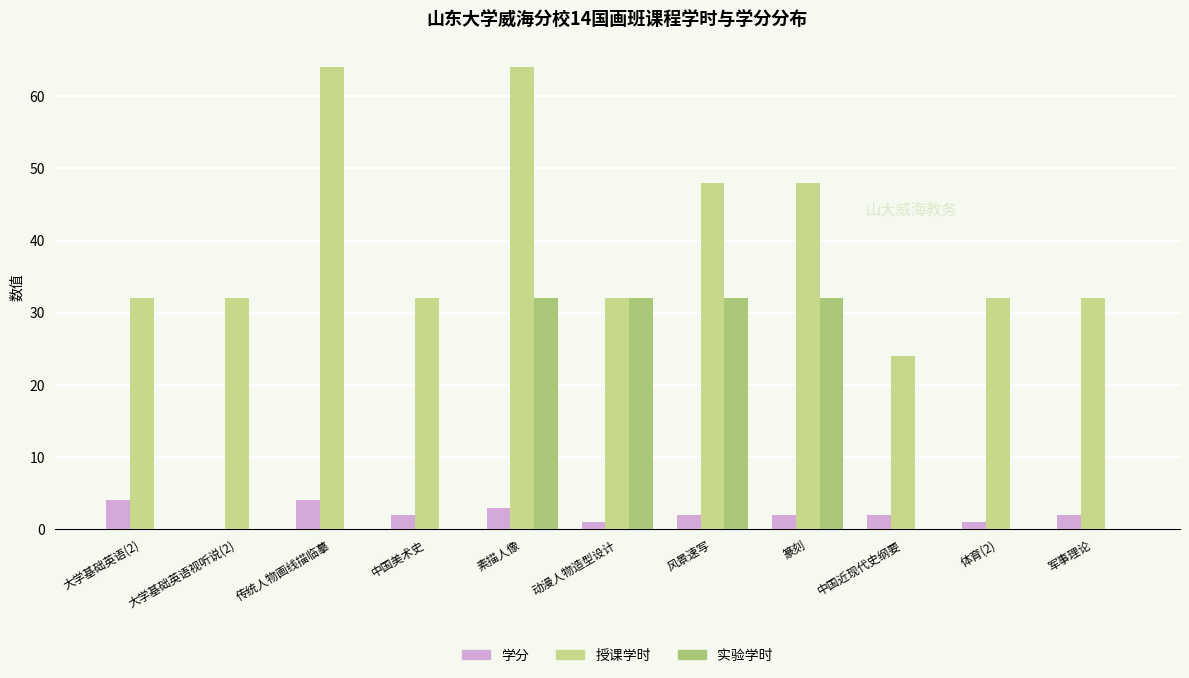

How many categories are shown in the chart?

11